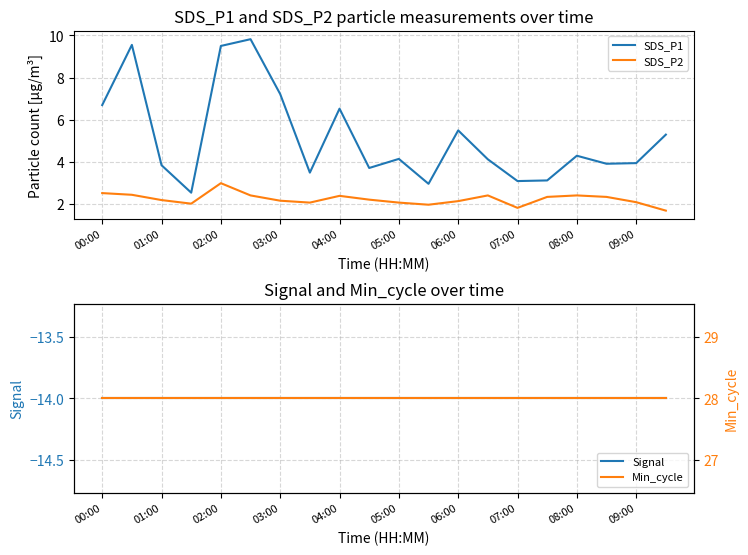

The SDS_P1 series shows 5.5 at 06:00. True or false?

True